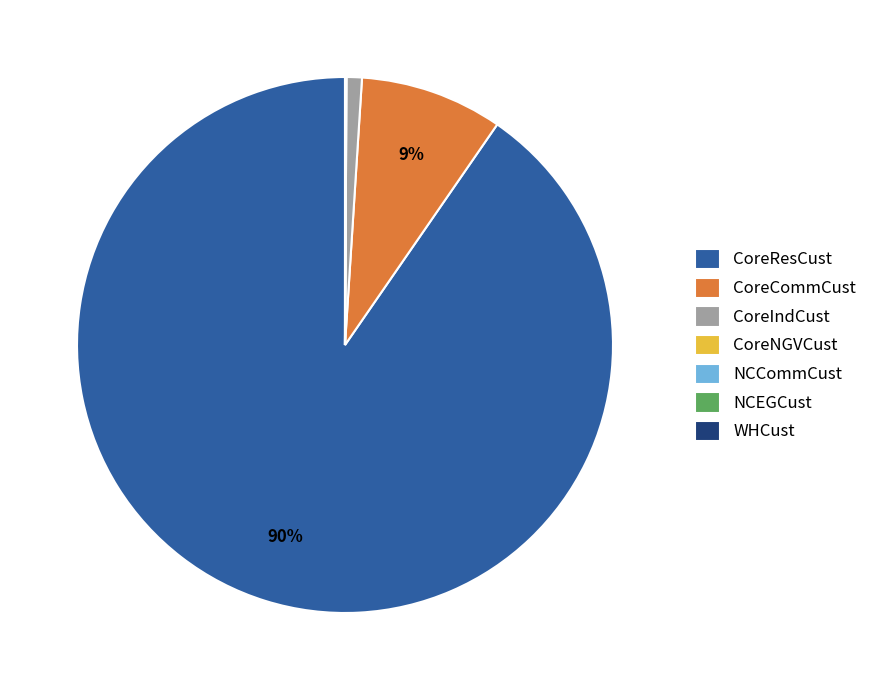

Combined, do CoreCommCust and CoreResCust account for over 50%?

Yes